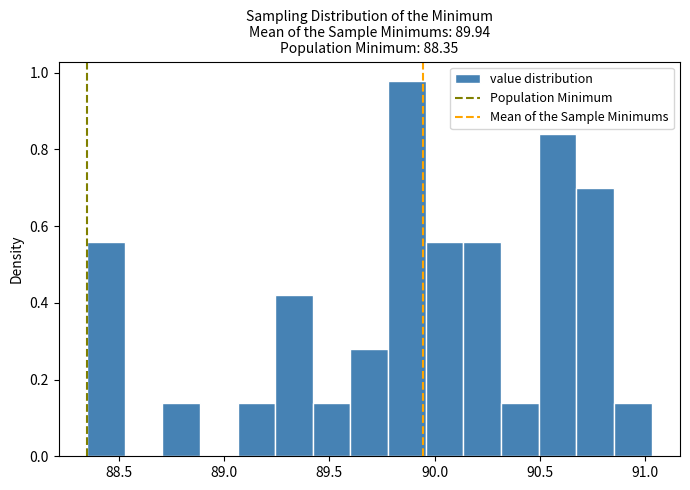

Read against the x-axis, roughly where is the centre of the tallest bar?

89.85